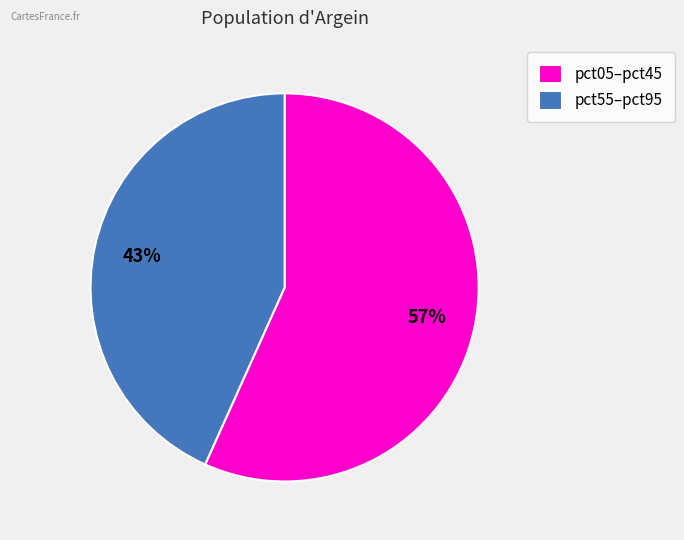

True or false: pct05–pct45 accounts for 57% of the total.

True